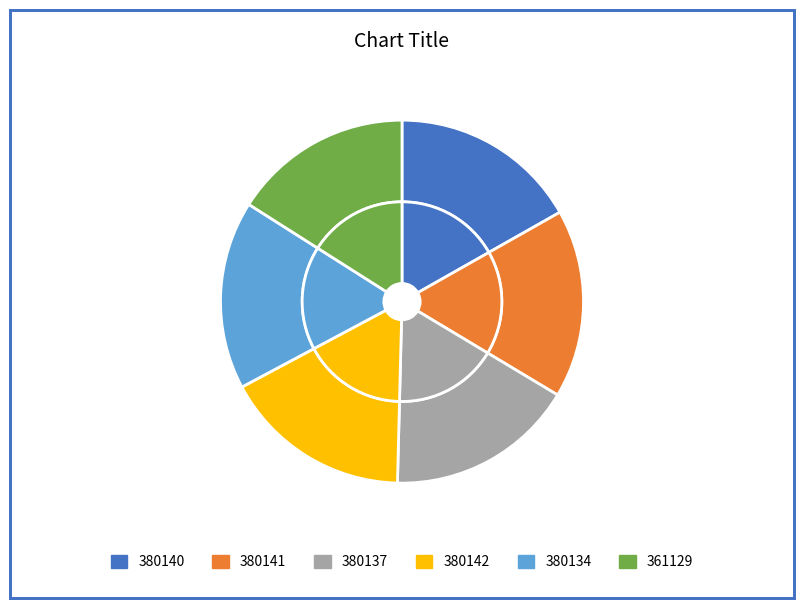

Count the number of slices in the pie.

6